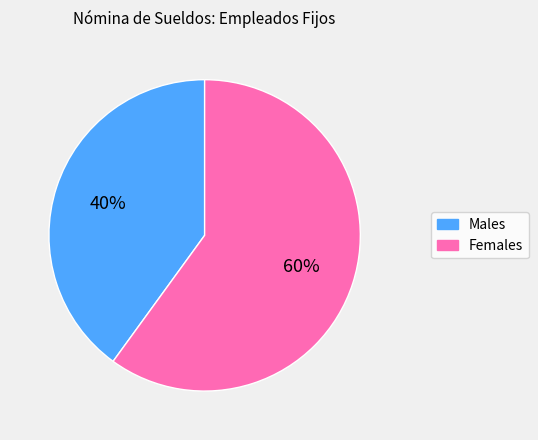

Does any single category account for the majority?

Yes